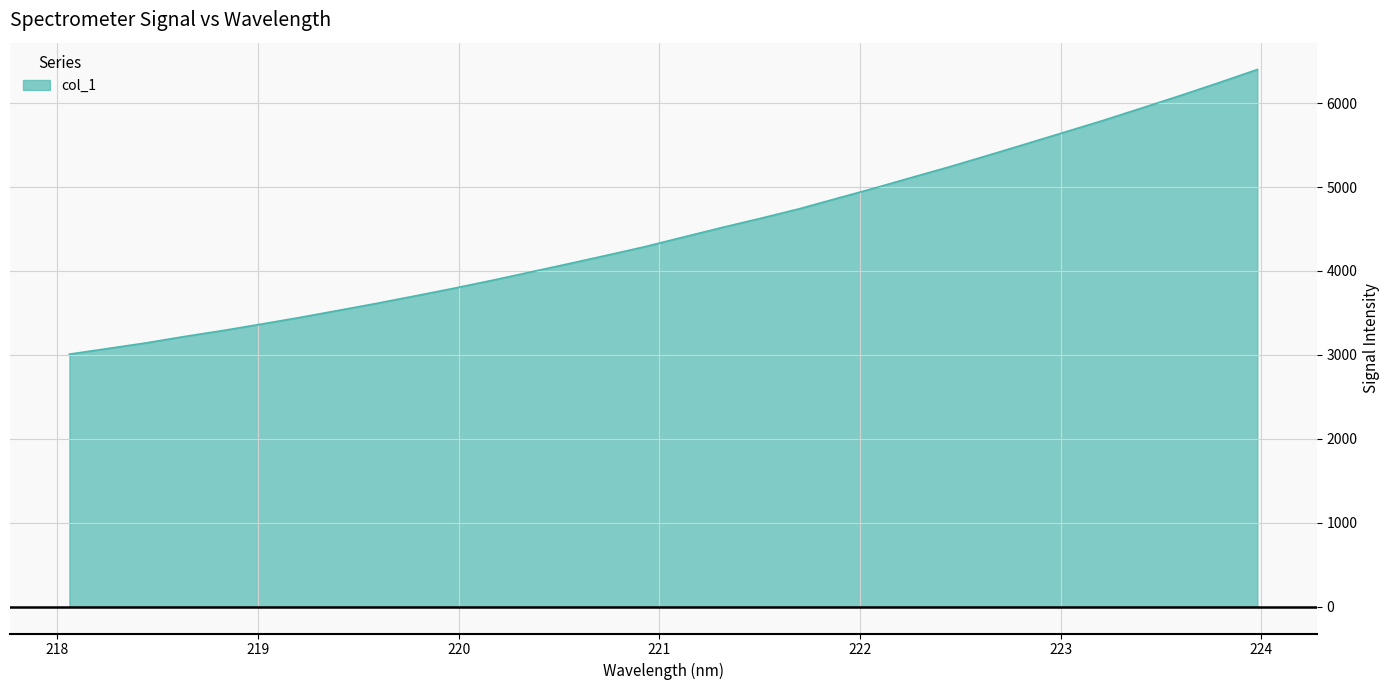

What is the greatest value displayed?

6399.7